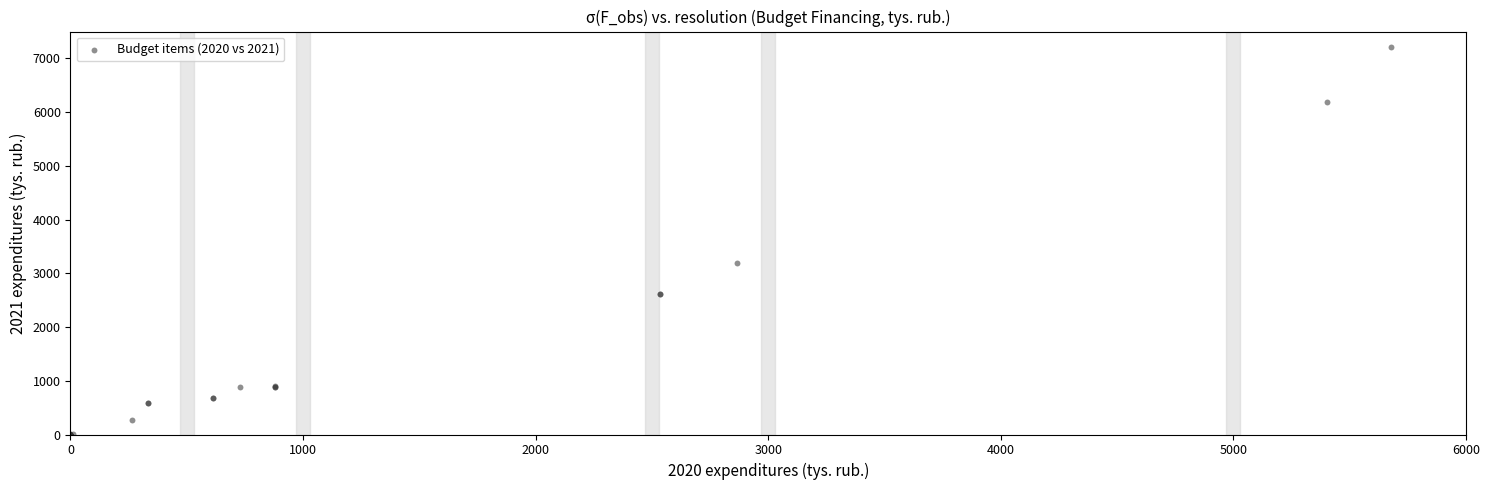

What Y value in the scatter plot is closest to 3604?

3190.2